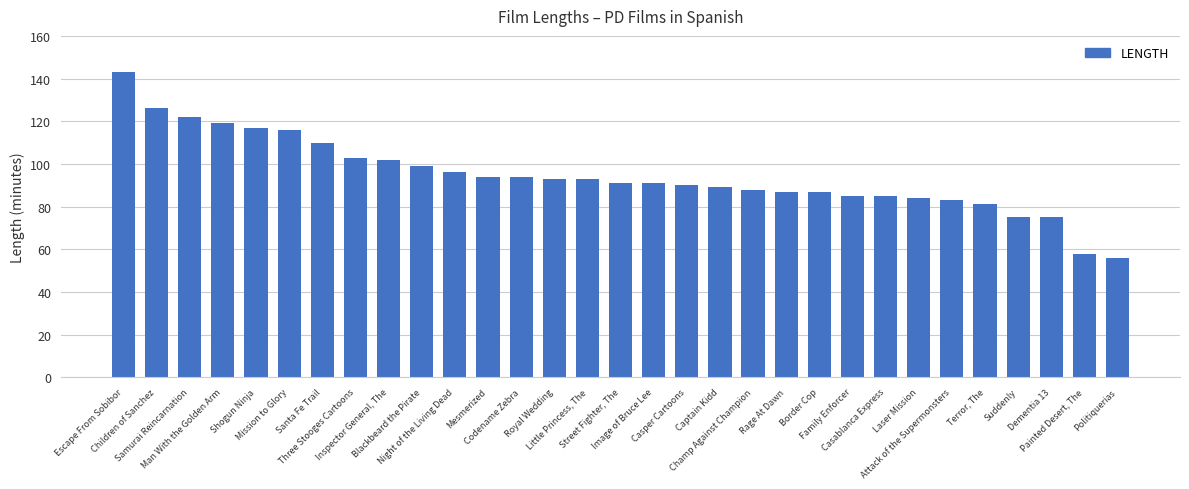

What is the maximum value shown in the chart?

143